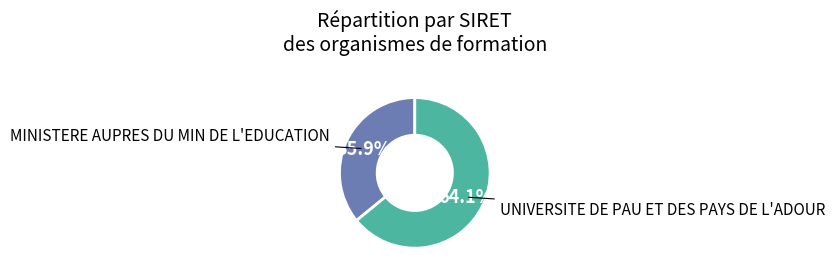

True or false: UNIVERSITE DE PAU ET DES PAYS DE L'ADOUR accounts for 70% of the total.

False